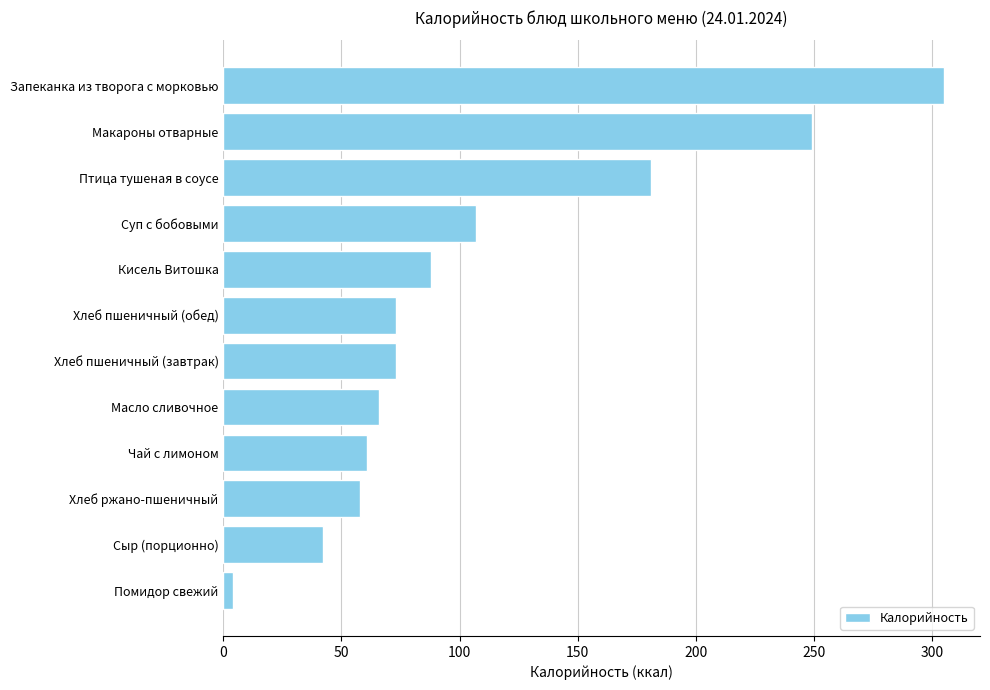

What is the smallest value displayed?

4